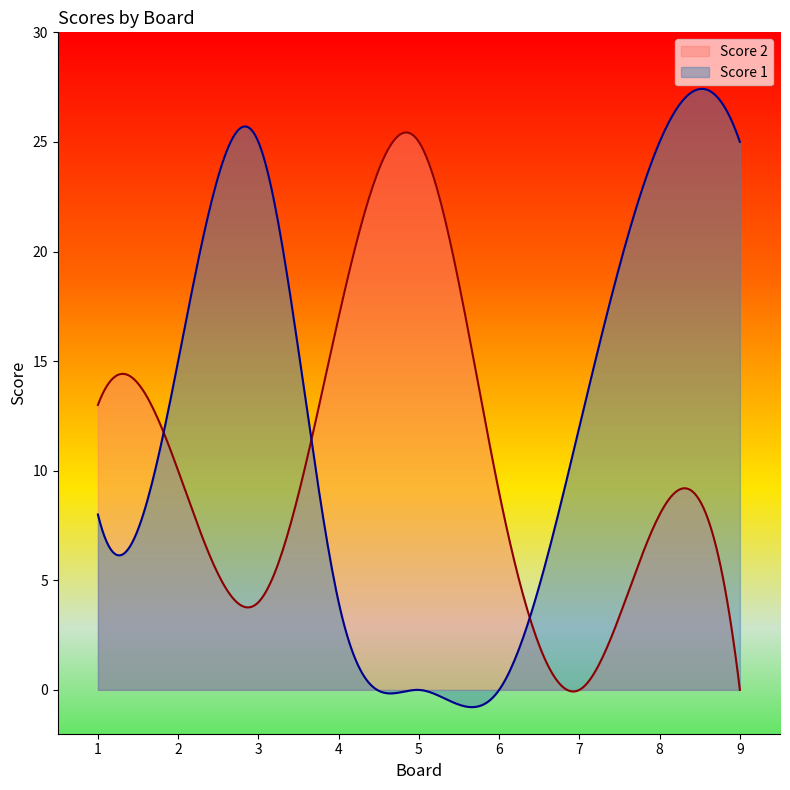

Which category has the highest value in the Score 2 series?

5